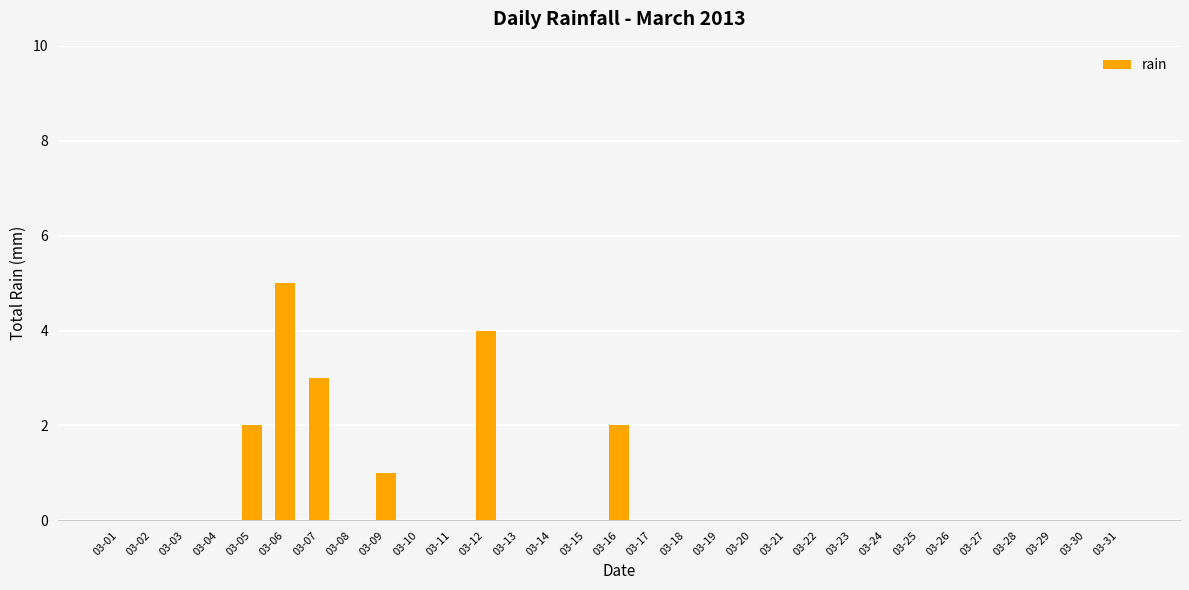

True or false: the data shows 3 at 03-30.

False